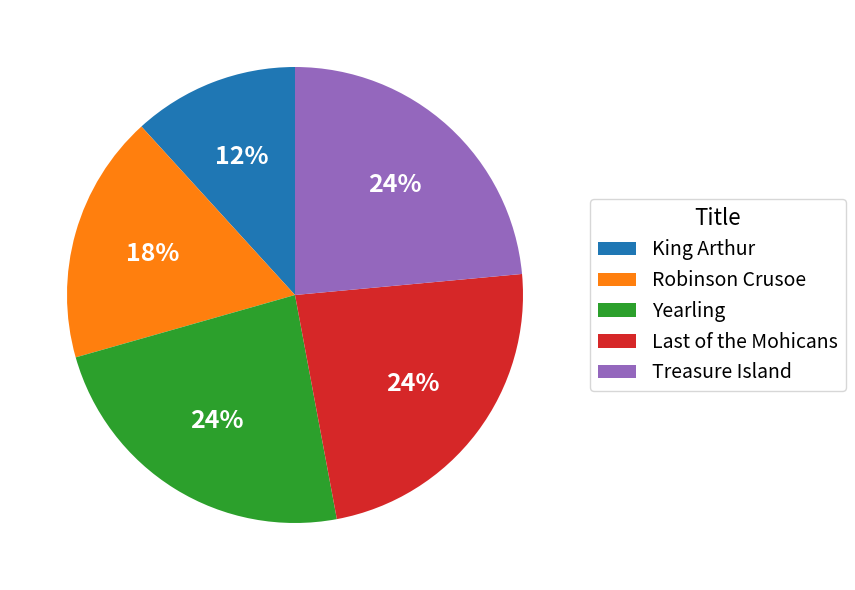

Count the number of slices in the pie.

5